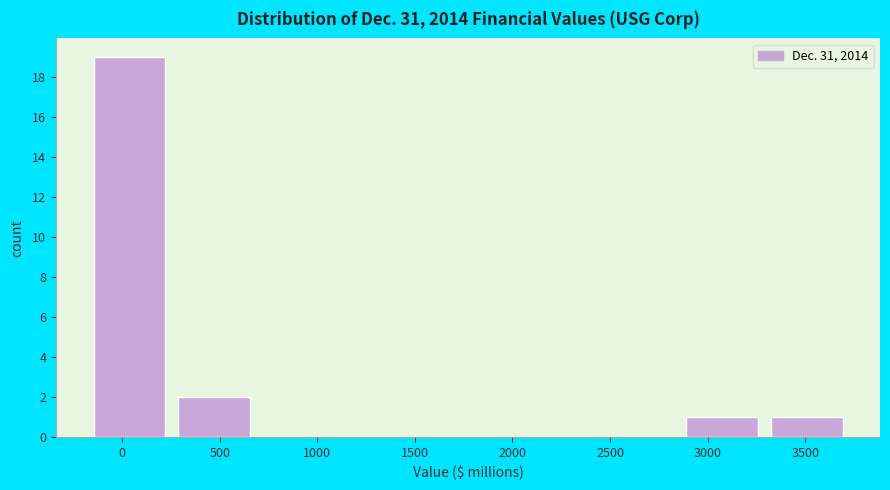

What is the height of the bar covering 2850 to 3300 on the x-axis? Neither the bar edges nor the heights are printed on the chart, so give them approximately, as read against the axes.

1